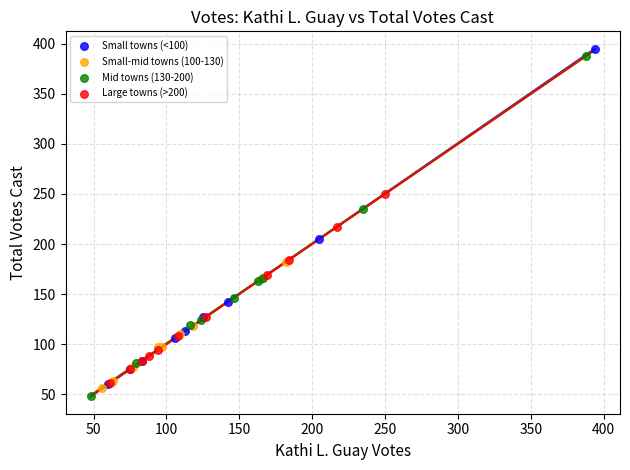

What are all the series names shown in the legend?

Small towns (<100), Small-mid towns (100-130), Mid towns (130-200), Large towns (>200)